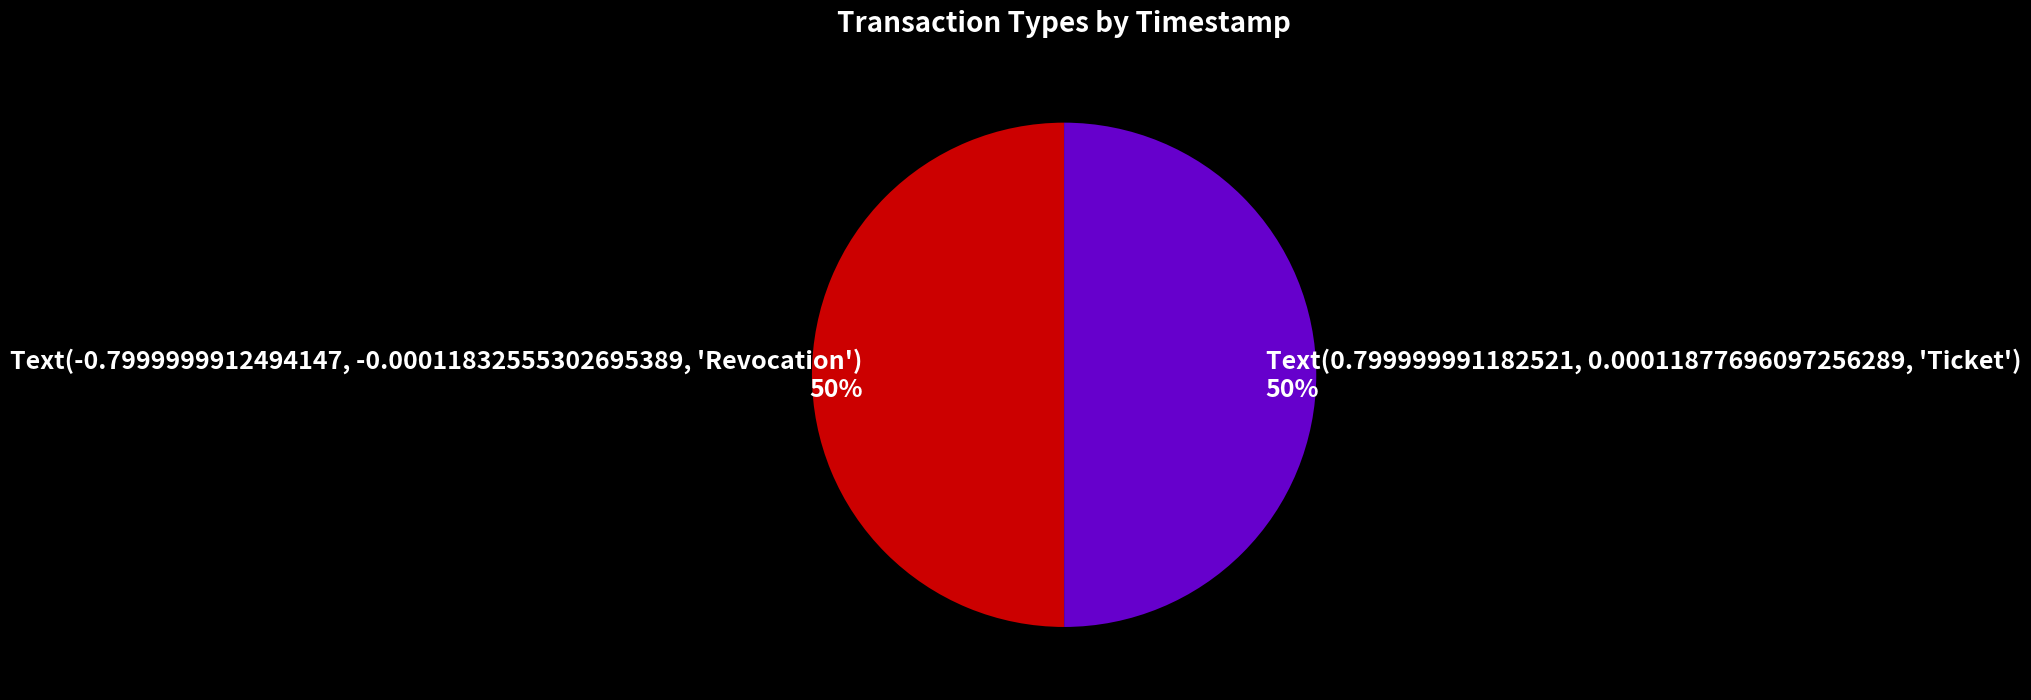

To the nearest percent, what is the average slice percentage?

50%